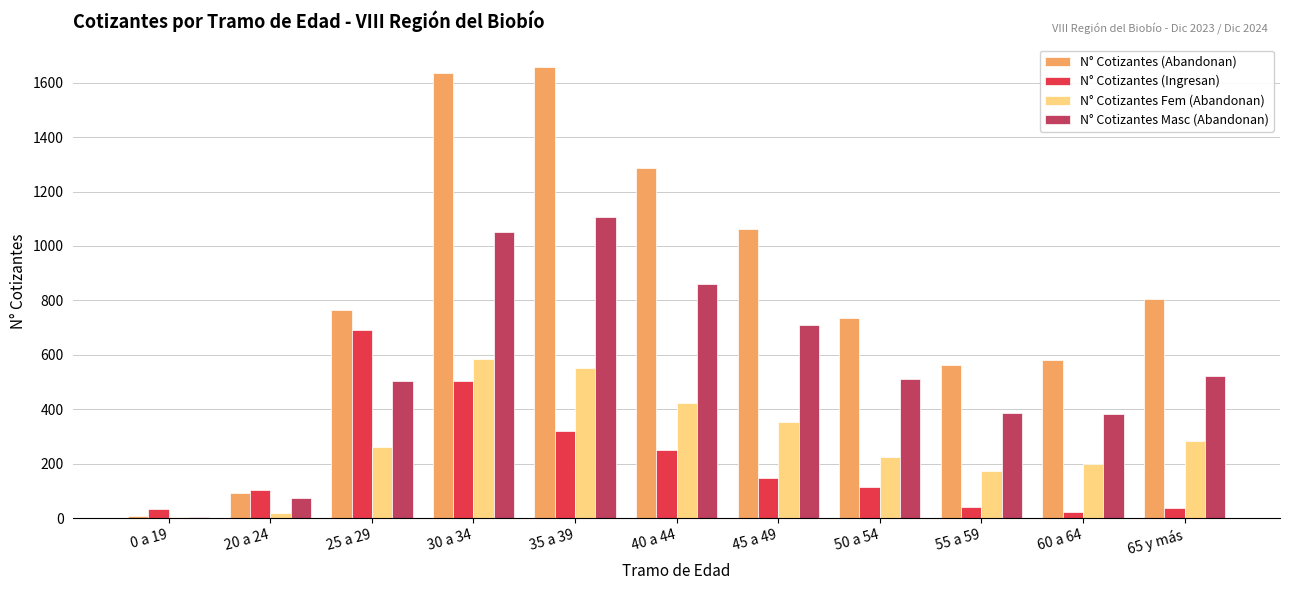

What is the highest value of the N° Cotizantes (Ingresan) series?

690